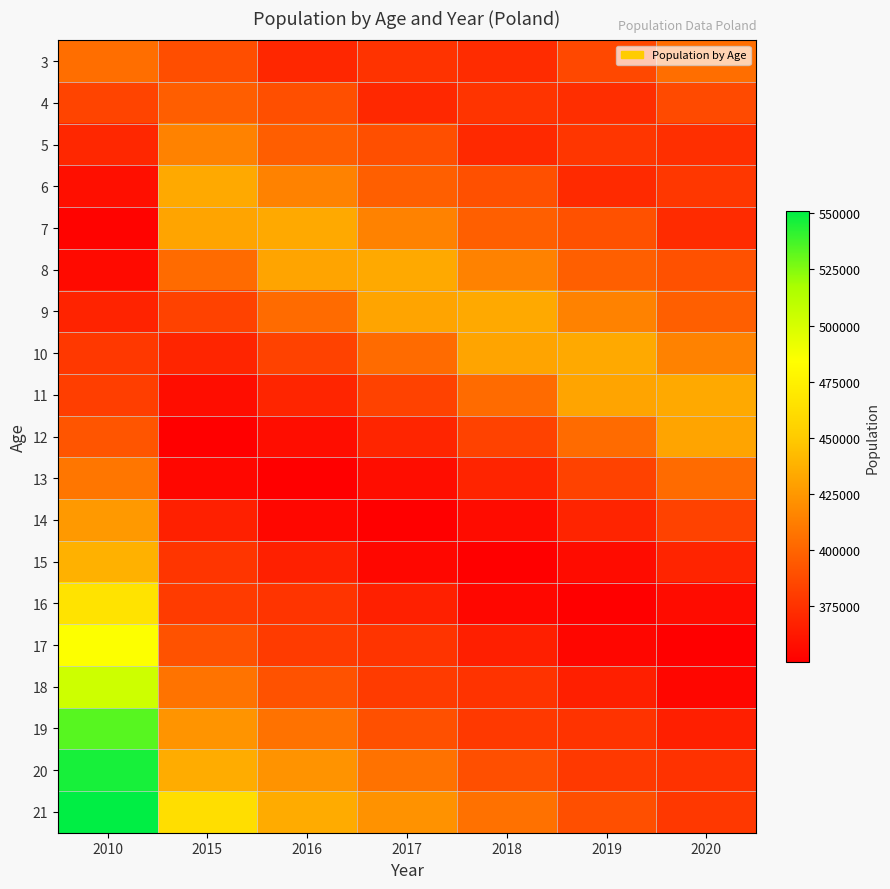

Reading left to right, extract all data points from this chart.

3: 2010=404481	2015=388944	2016=369937	2017=375890	2018=372498	2019=386131	2020=405067
4: 2010=384161	2015=396590	2016=389253	2017=370285	2018=376399	2019=373308	2020=386906
5: 2010=369986	2015=414297	2016=396766	2017=389532	2018=370652	2019=376950	2020=373896
6: 2010=358261	2015=433361	2016=414362	2017=396921	2018=389884	2019=371070	2020=377375
7: 2010=351970	2015=431309	2016=433398	2017=414471	2018=397116	2019=390222	2020=371388
8: 2010=355399	2015=403495	2016=431277	2017=433428	2018=414532	2019=397291	2020=390368
9: 2010=367859	2015=383088	2016=403433	2017=431258	2018=433506	2019=414613	2020=397443
10: 2010=378064	2015=368834	2016=383013	2017=403391	2018=431229	2019=433531	2020=414691
11: 2010=381041	2015=357040	2016=368764	2017=382947	2018=403360	2019=431234	2020=433559
12: 2010=392292	2015=350732	2016=356956	2017=368683	2018=382858	2019=403353	2020=431260
13: 2010=408777	2015=354144	2016=350652	2017=356881	2018=368595	2019=382815	2020=403341
14: 2010=425494	2015=366589	2016=354020	2017=350556	2018=356776	2019=368544	2020=382777
15: 2010=437391	2015=376618	2016=366473	2017=353875	2018=350441	2019=356691	2020=368482
16: 2010=465464	2015=379767	2016=376448	2017=366308	2018=353738	2019=350324	2020=356620
17: 2010=484618	2015=390846	2016=379593	2017=376250	2018=366102	2019=353604	2020=350203
18: 2010=503395	2015=407206	2016=390602	2017=379344	2018=376015	2019=365911	2020=353459
19: 2010=533472	2015=423279	2016=406650	2017=389959	2018=378697	2019=375390	2020=365546
20: 2010=546172	2015=435049	2016=422957	2017=406303	2018=389592	2019=378429	2020=375113
21: 2010=550907	2015=462839	2016=434729	2017=422656	2018=405983	2019=389355	2020=378191